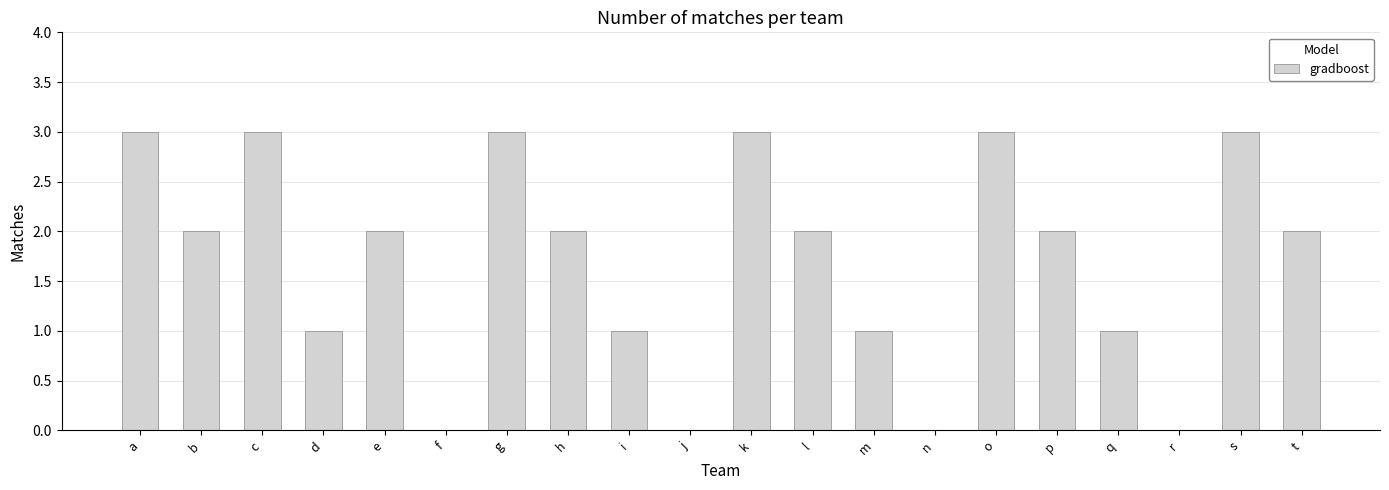

Reading left to right, extract all data points from this chart.

3	2	3	1	2	0	3	2	1	0	3	2	1	0	3	2	1	0	3	2